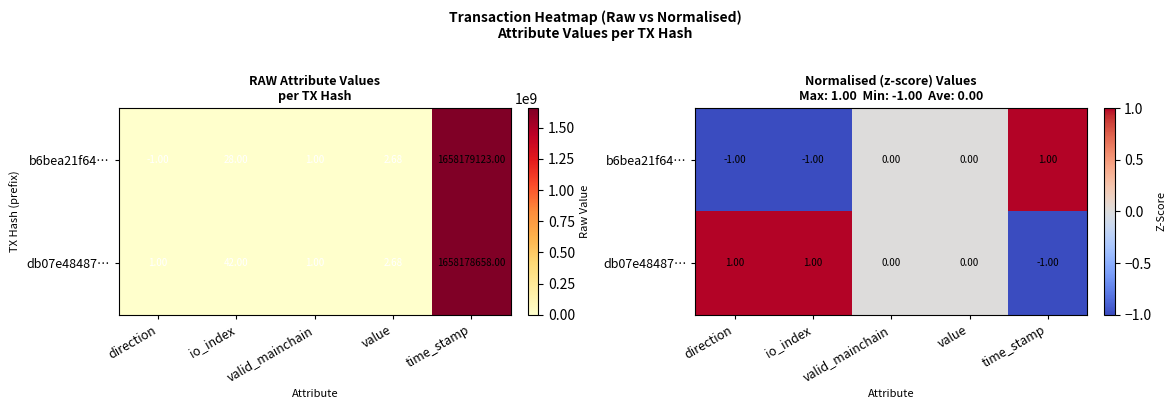

The value of db07e48487… at direction is 1. True or false?

True